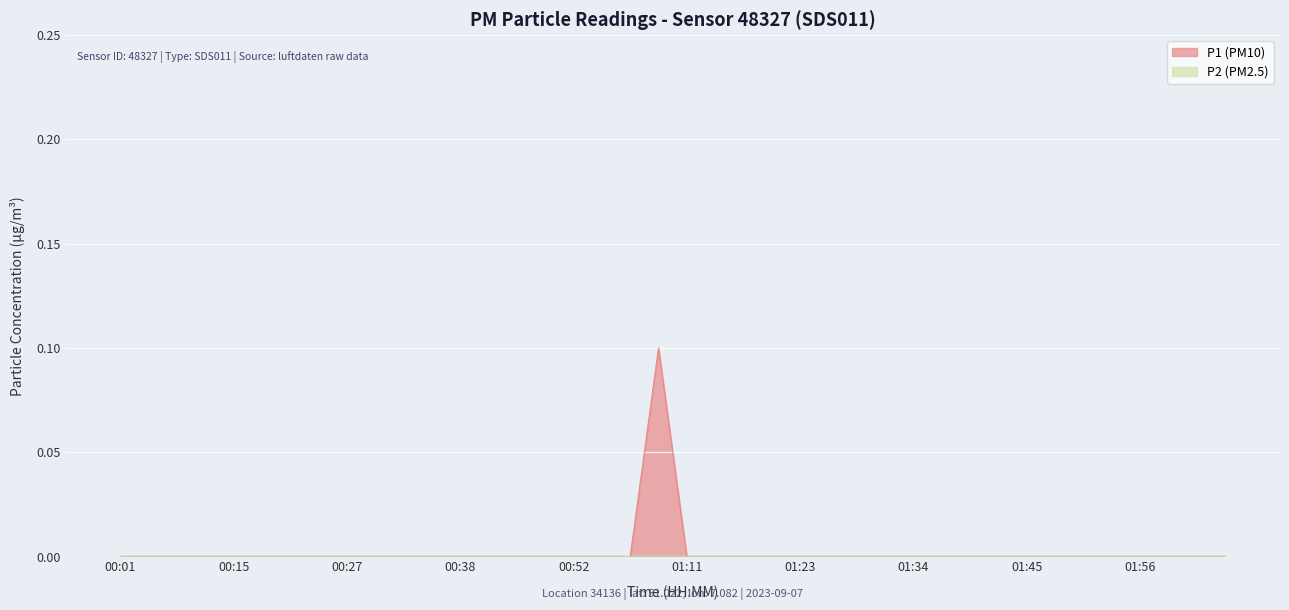

Is it true that the value at 00:32 is 0.0?

True